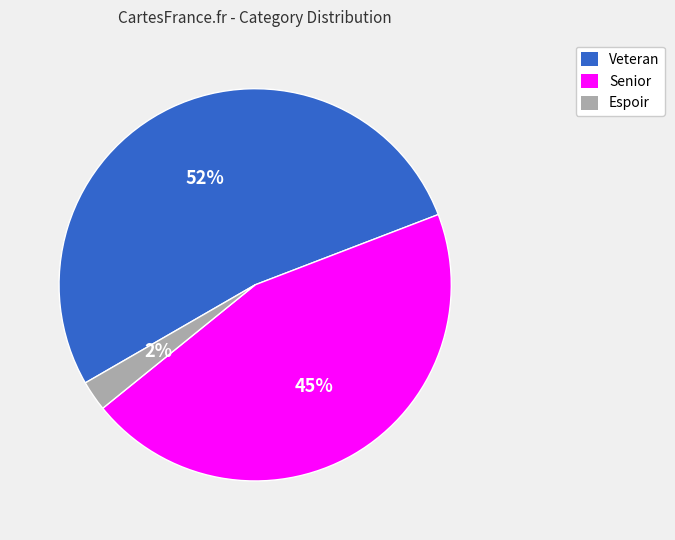

Is it true that Senior is 45% of the pie?

True